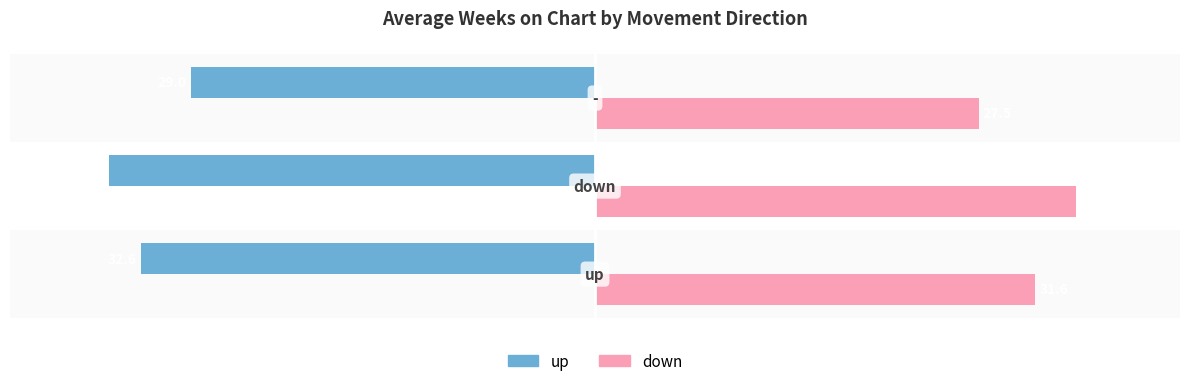

What is the smallest value displayed?

-34.9